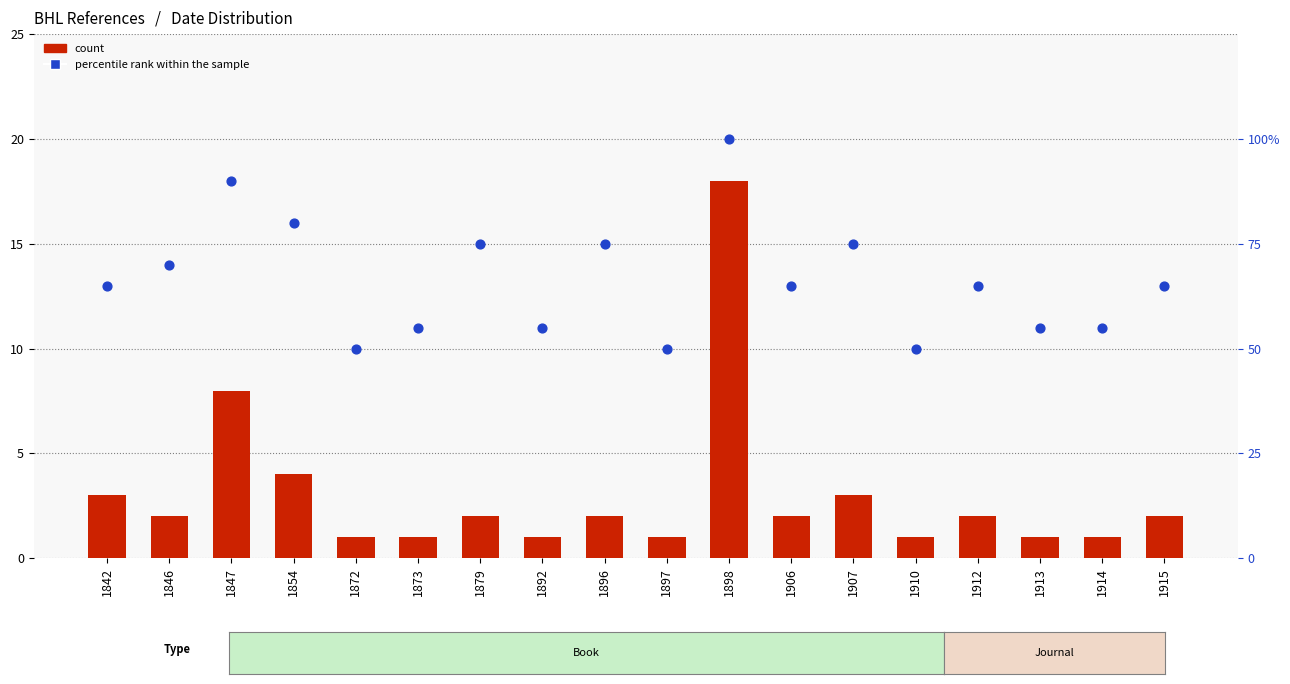

At which category is the sum across all series the highest?

1898